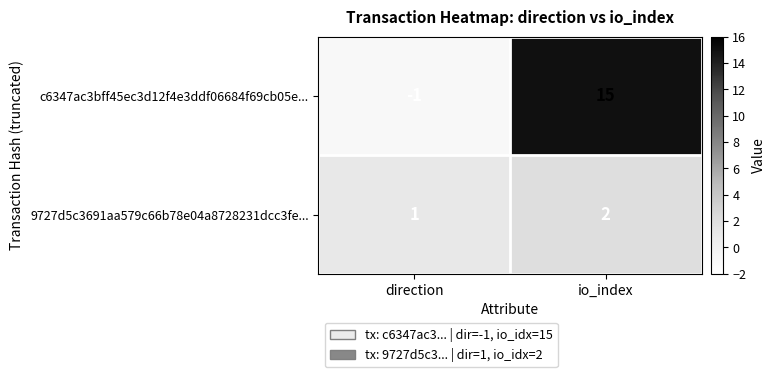

What is the highest value of the c6347ac3bff45ec3d12f4e3ddf06684f69cb05e... series?

15